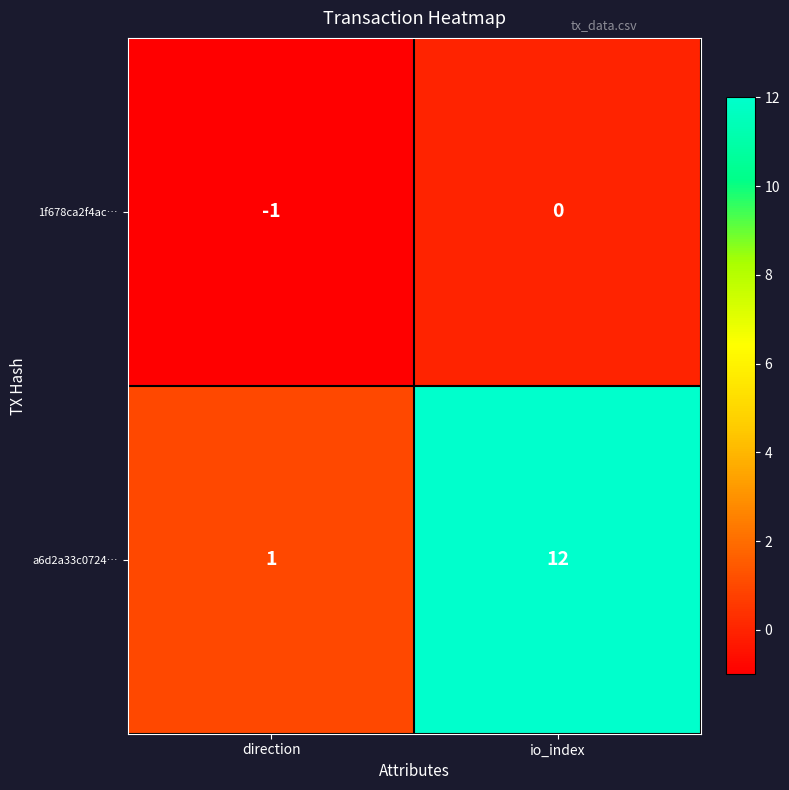

What is the sum of all a6d2a33c0724… values?

13